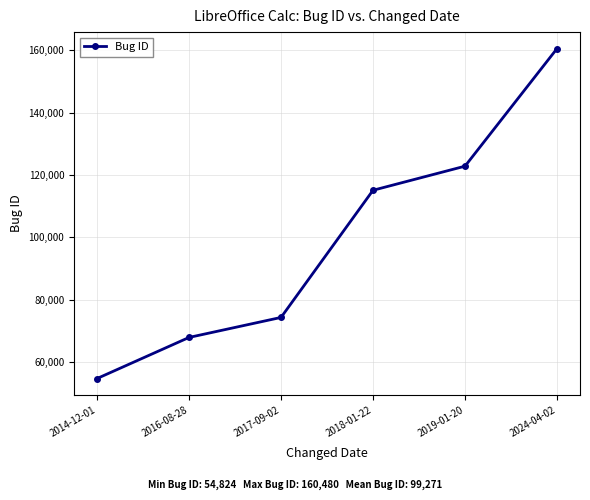

How many categories are shown in the chart?

6